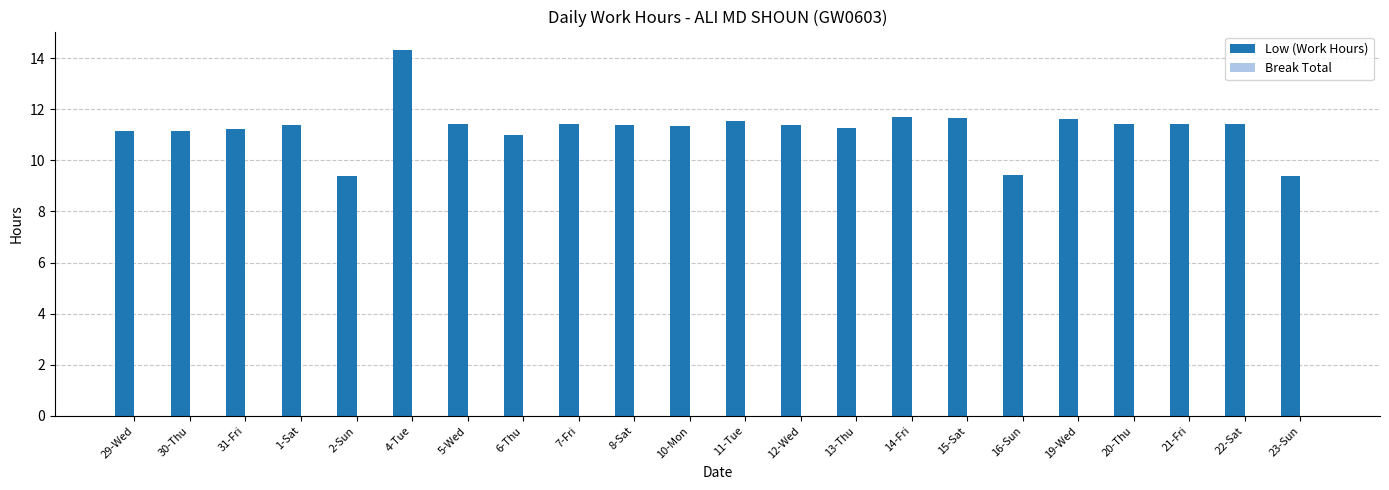

How many bars are there in total?

22